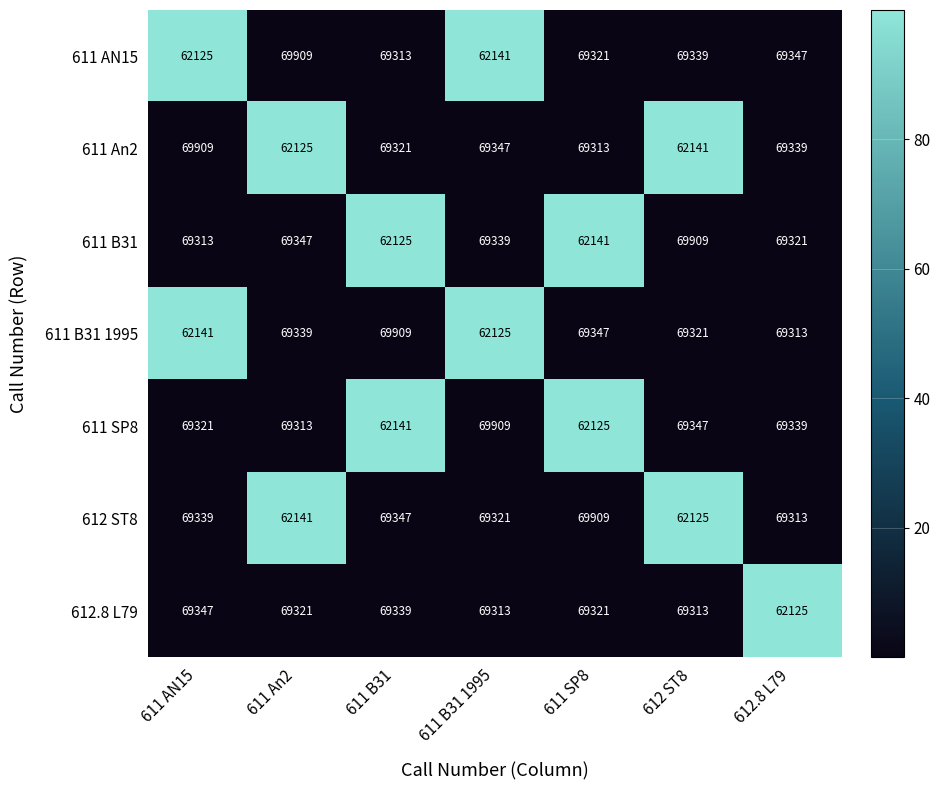

The value of 611 An2 at 612 ST8 is 24753. True or false?

False